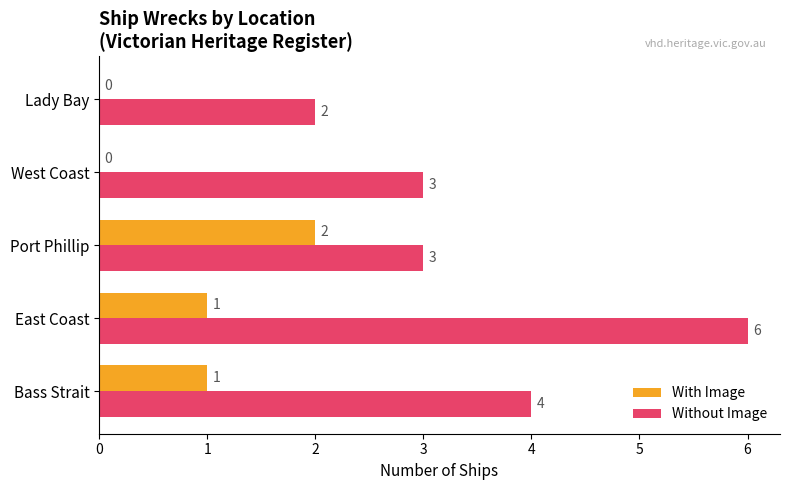

How many With Image values are between 0 and 1?

4